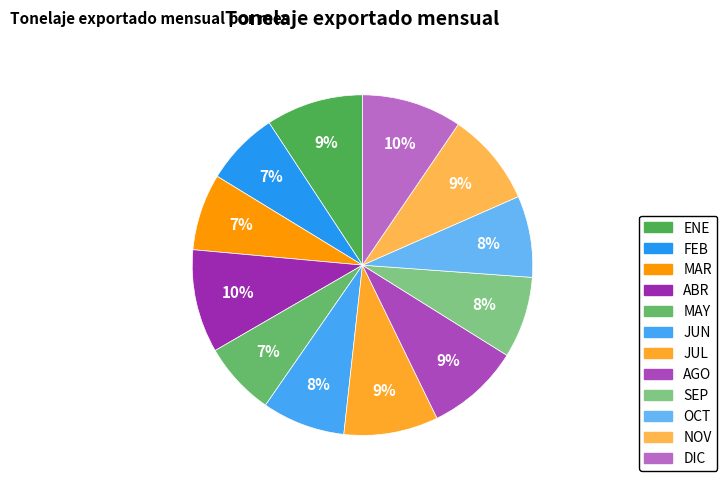

Approximately how many times larger is the value at ABR compared to SEP?

1.3